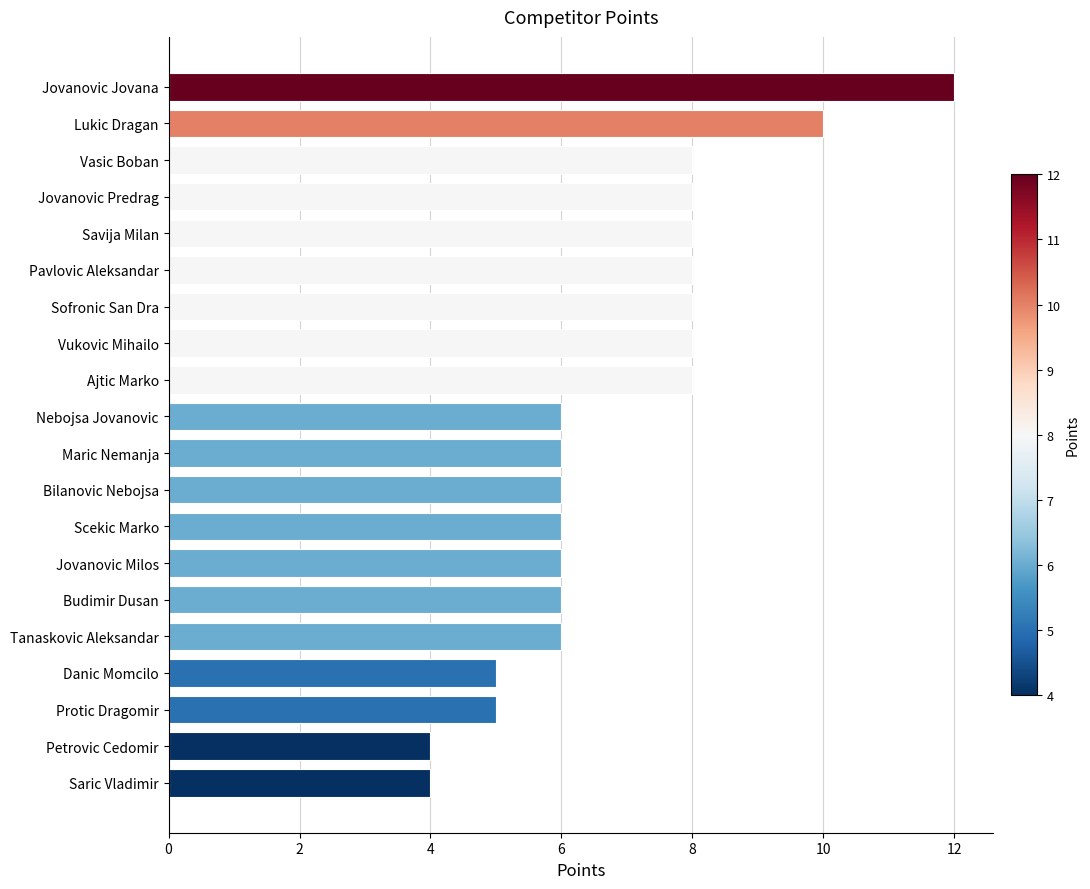

What is the value of the 19th bar from the top?

4